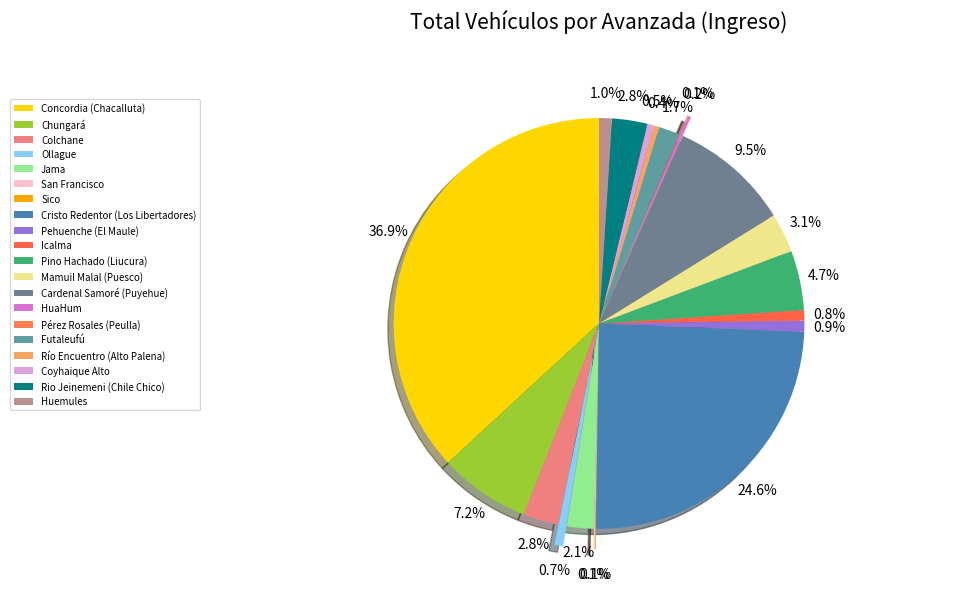

Which slice is the smallest?

Sico